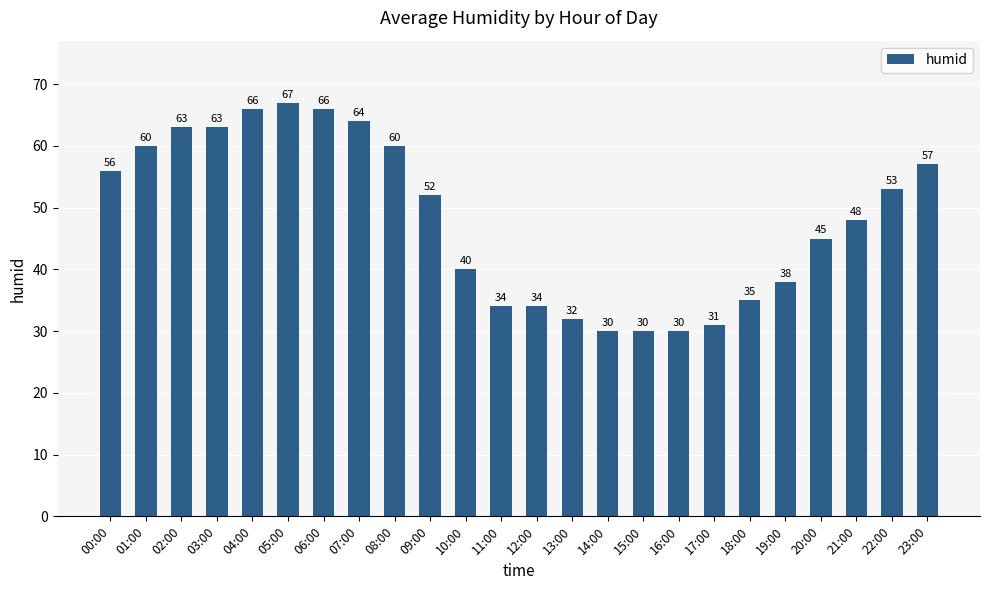

Which category has the highest value across all series?

05:00